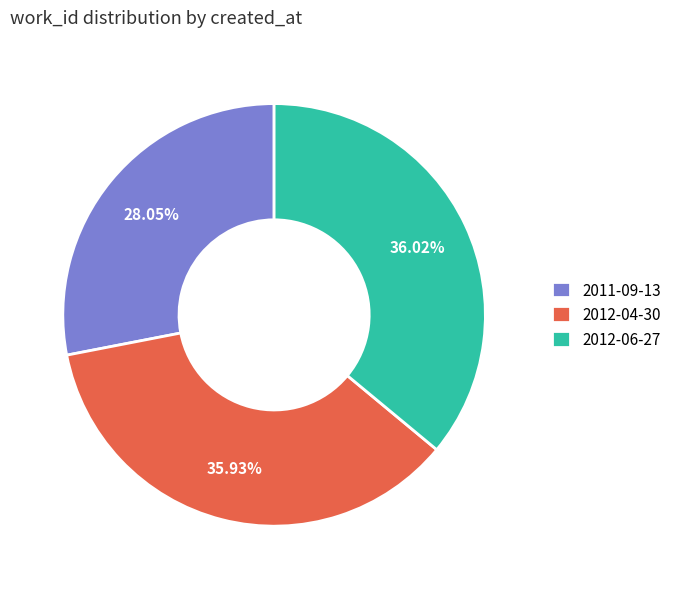

Approximately how many times larger is the value at 2012-04-30 compared to 2012-06-27?

1.0